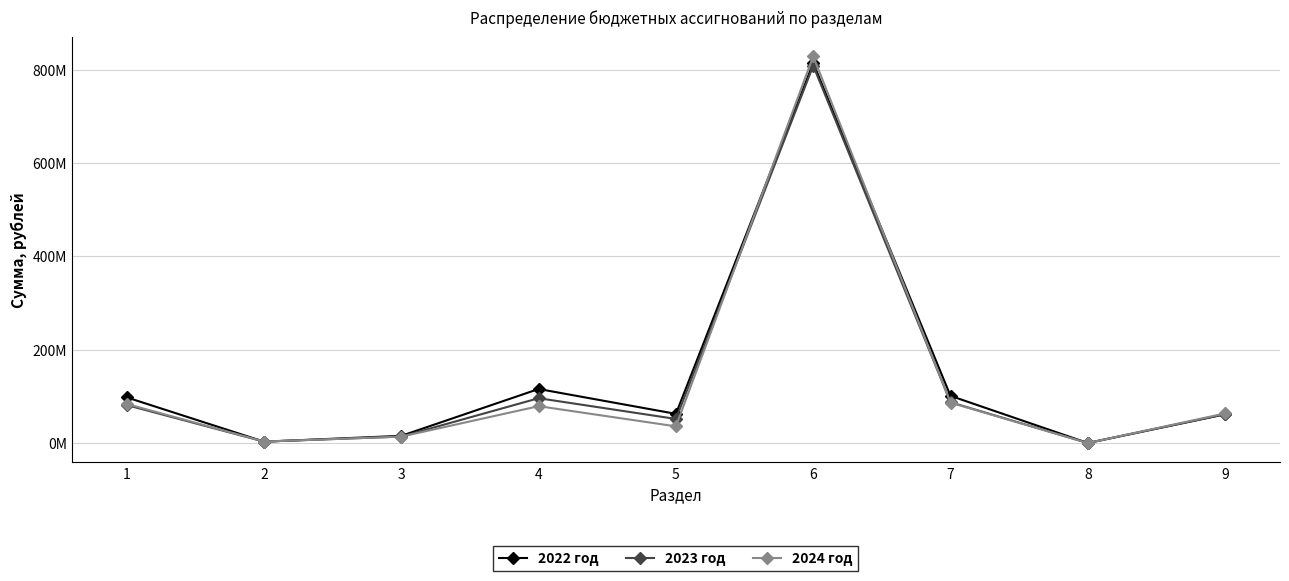

What are all the series names shown in the legend?

2022 год, 2023 год, 2024 год